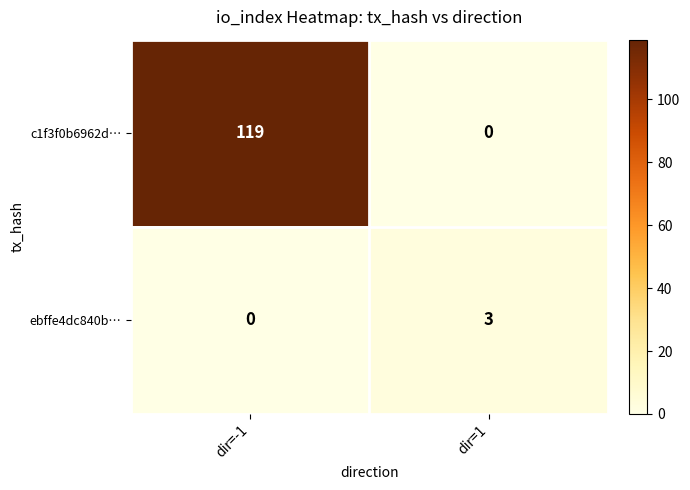

At which label is ebffe4dc840b… closest to 1?

dir=-1